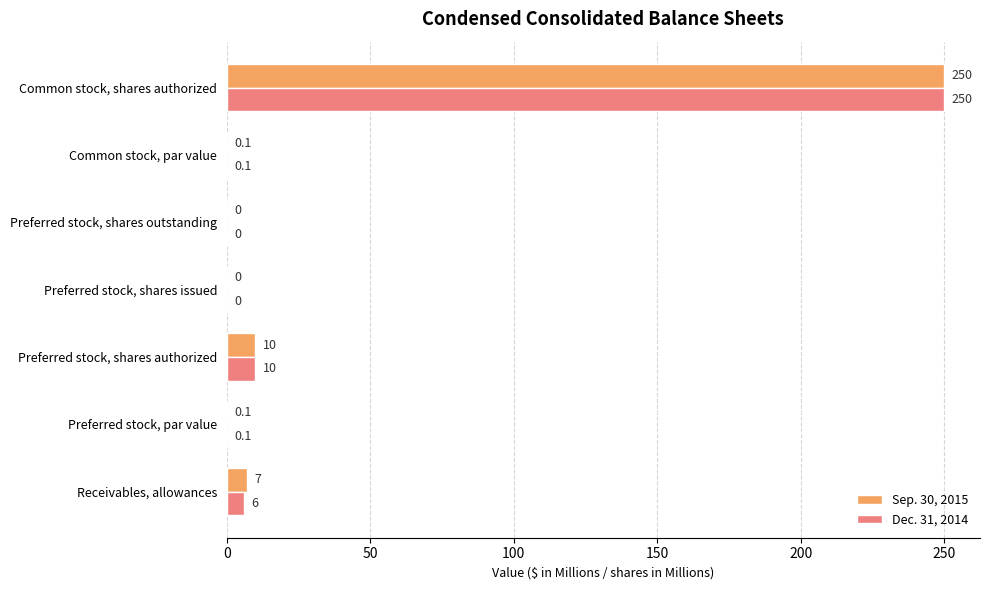

Count the number of categories in the chart.

7